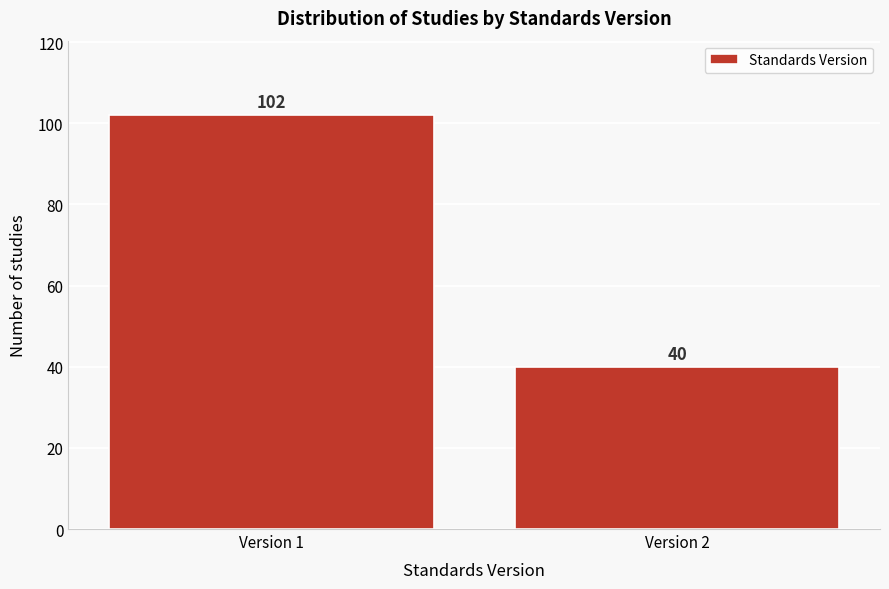

Reading left to right, list all the values displayed in this chart.

Version 1=102	Version 2=40